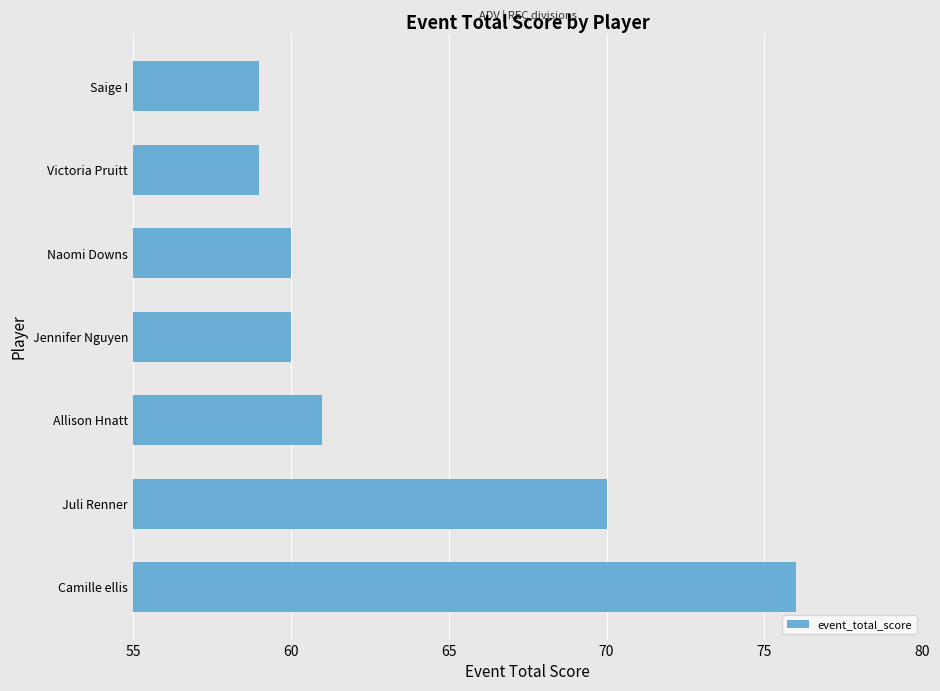

Does the chart contain stacked bars?

No